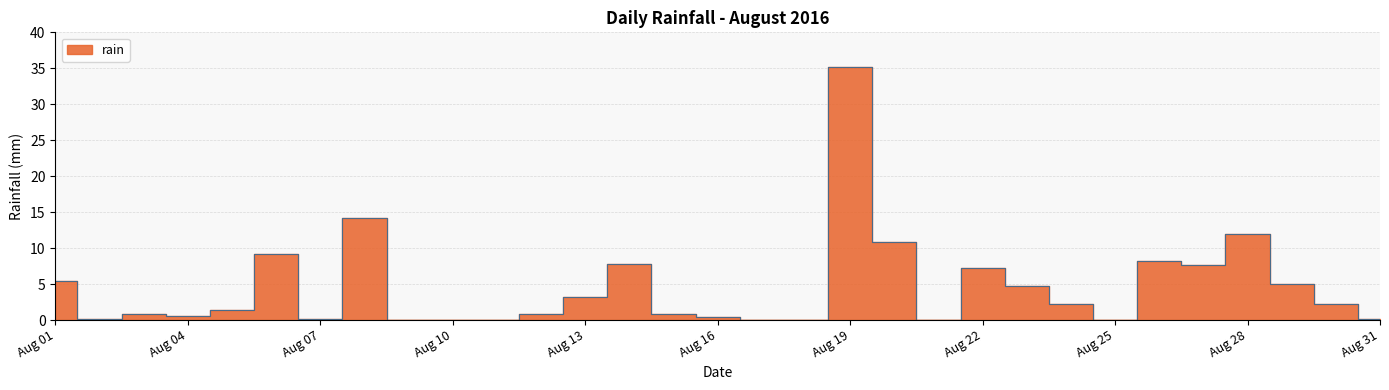

Which label corresponds to the largest value in the chart?

Aug 19